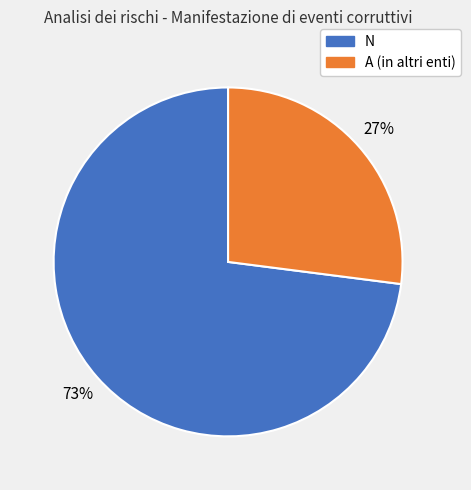

Does any single category account for the majority?

Yes